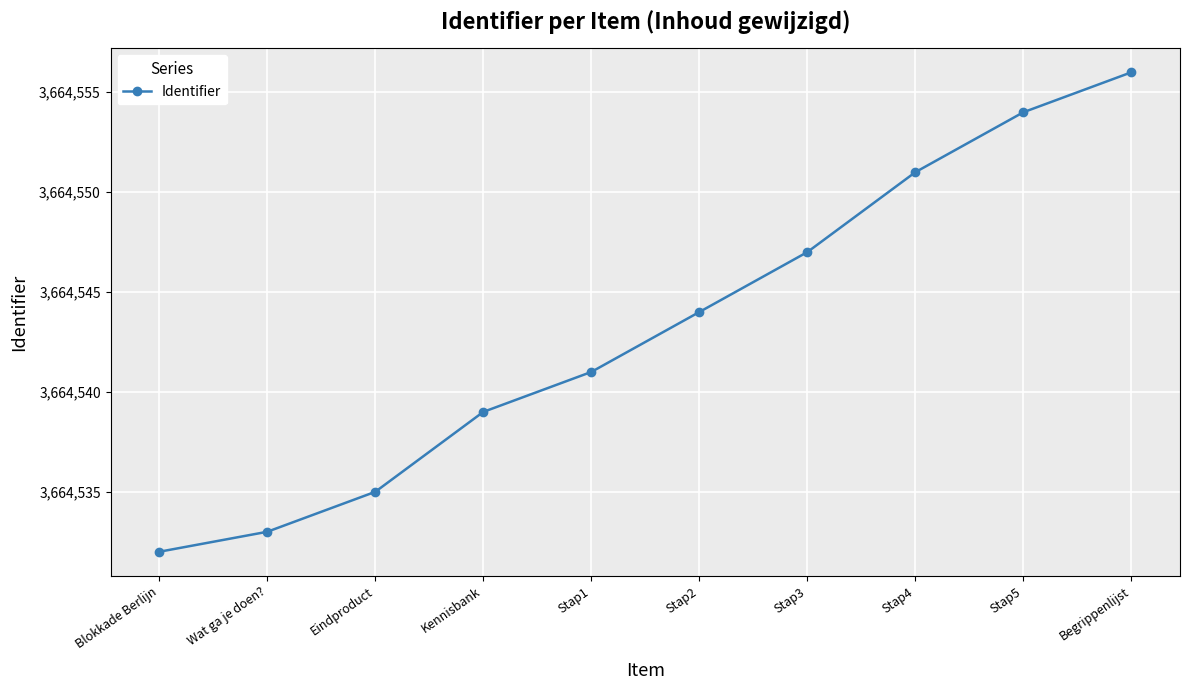

Rank the categories by value from highest to lowest.

Begrippenlijst, Stap5, Stap4, Stap3, Stap2, Stap1, Kennisbank, Eindproduct, Wat ga je doen?, Blokkade Berlijn